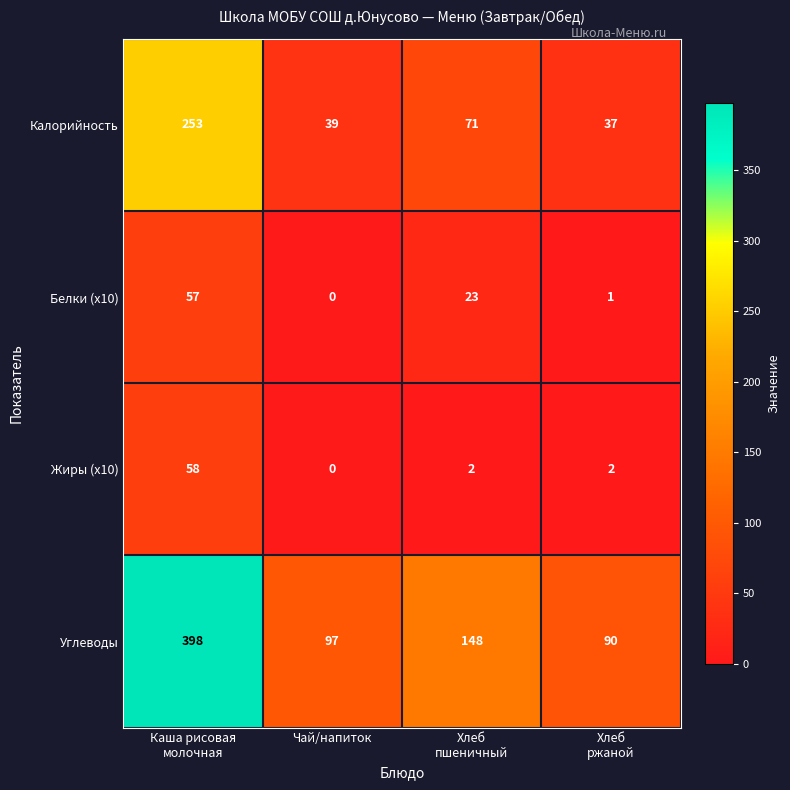

Reading right to left, list all the values displayed in this chart.

Калорийность: 37	71	39	253
Белки (x10): 1	23	0	57
Жиры (x10): 2	2	0	58
Углеводы: 90	148	97	398